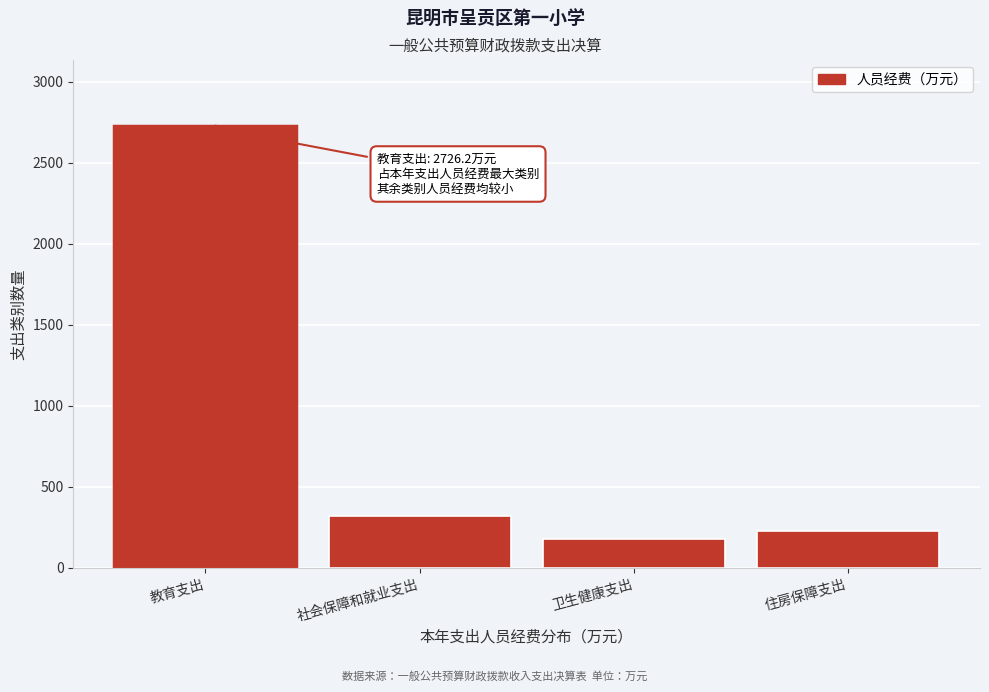

Reading left to right, extract all data points from this chart.

教育支出=2726.2	社会保障和就业支出=319.4	卫生健康支出=175.7	住房保障支出=228.8